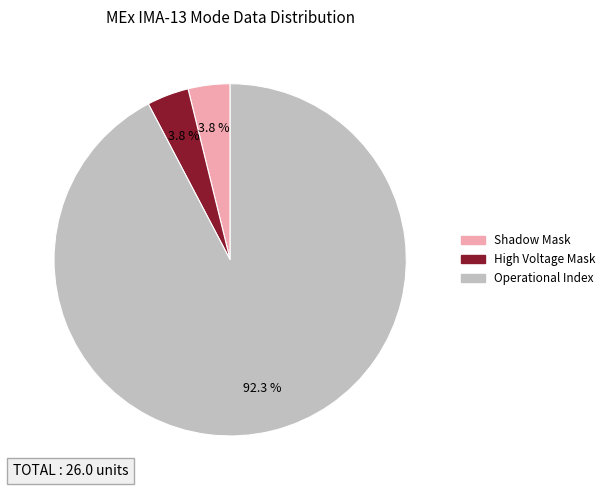

Is there any slice that represents more than half of the pie?

Yes